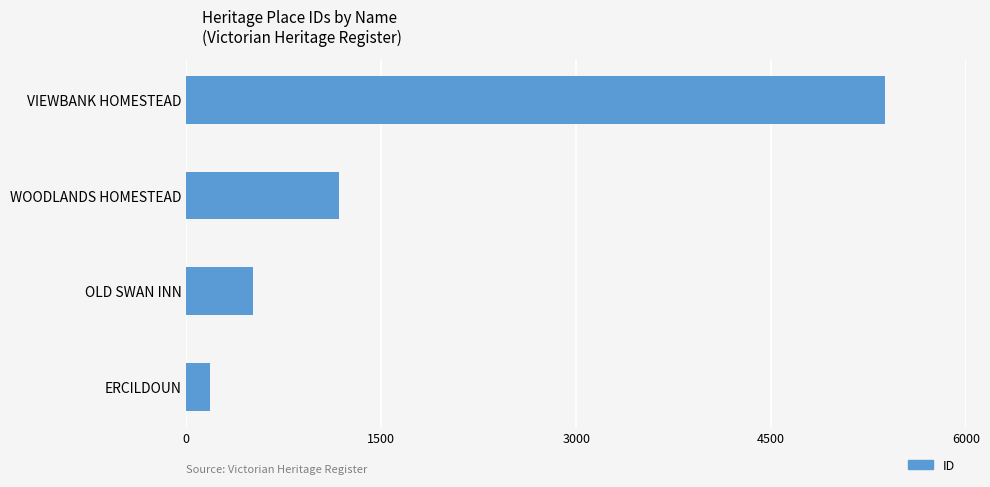

What is the minimum value shown in the chart?

184